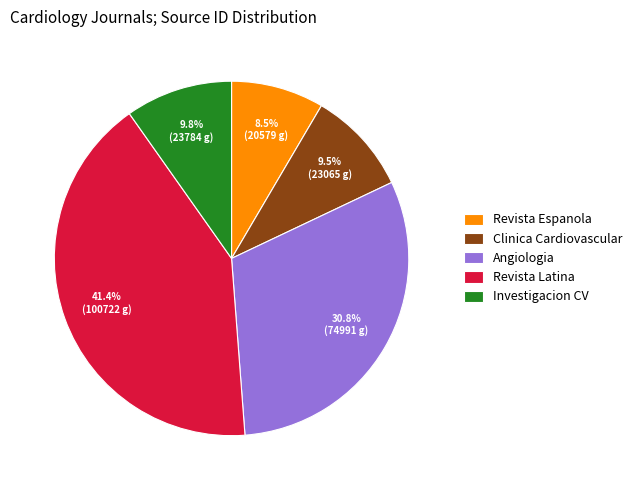

Is the sum of Revista Latina and Clinica Cardiovascular greater than half?

Yes